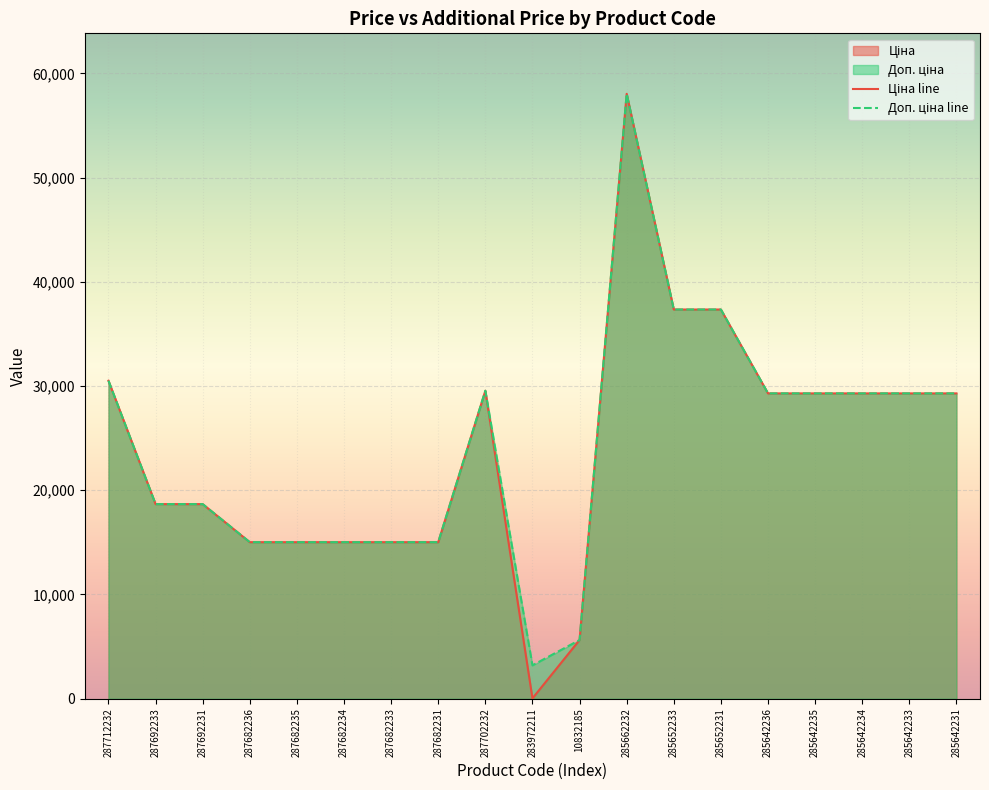

How many distinct data groups are displayed?

2